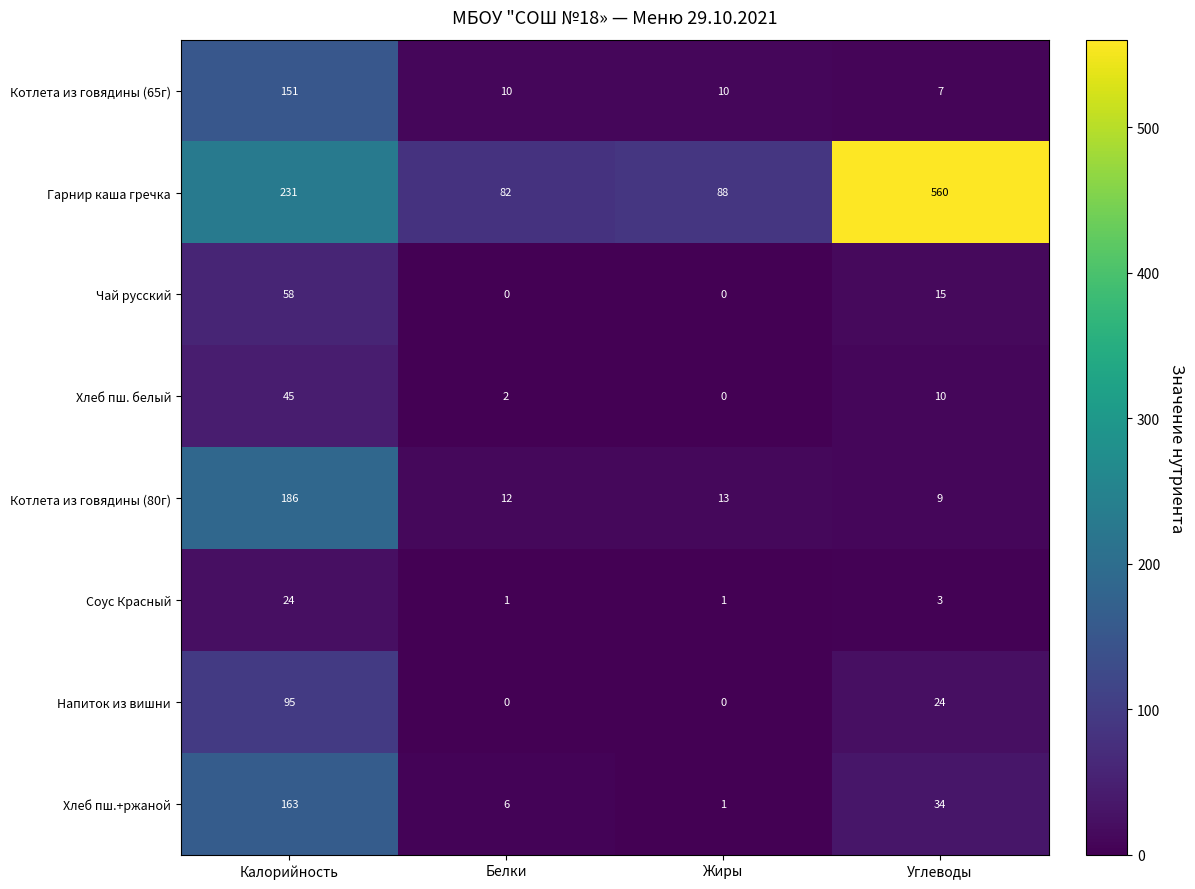

What is the total value across all series at Калорийность?

953